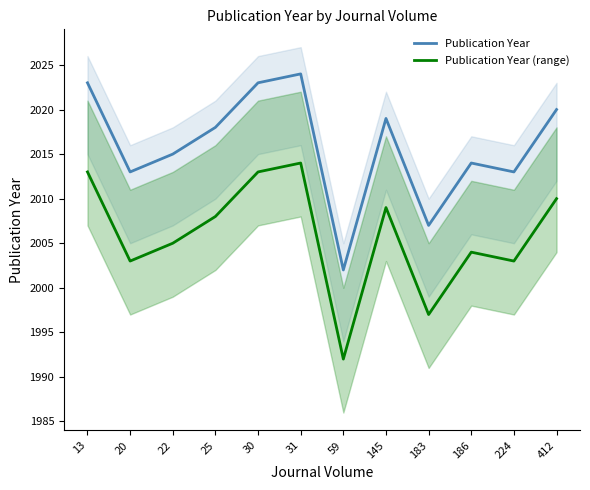

True or false: Publication Year (range) has a value of 1147 at 13.

False